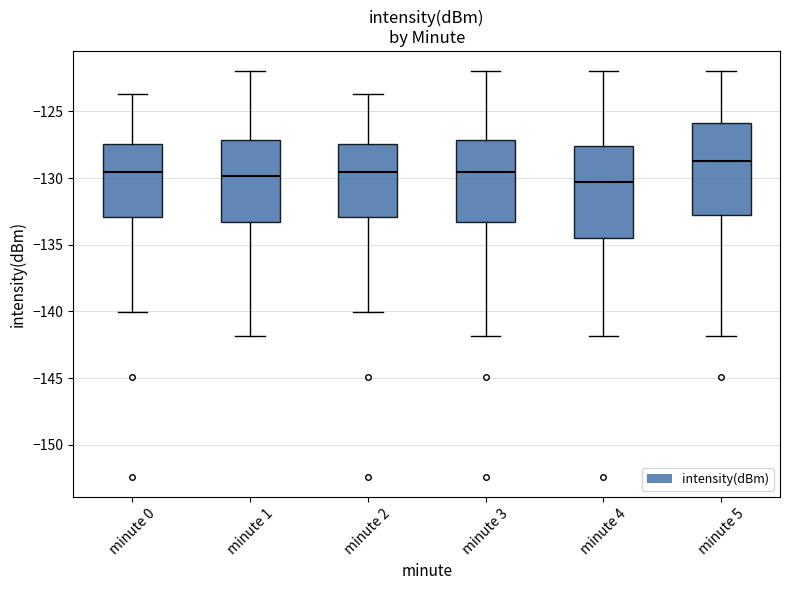

Reading left to right, read every box against the y-axis: the position of its median line, the range the box covers, and the ends of its whiskers. The values are not printed on the chart, so give them approximately, as read against the axis.

minute 0: median -129.5, box -133.0 to -127.5, whiskers -140.0 to -123.5
minute 1: median -130.0, box -133.5 to -127.0, whiskers -142.0 to -122.0
minute 2: median -129.5, box -133.0 to -127.5, whiskers -140.0 to -123.5
minute 3: median -129.5, box -133.5 to -127.0, whiskers -142.0 to -122.0
minute 4: median -130.5, box -134.5 to -127.5, whiskers -142.0 to -122.0
minute 5: median -128.5, box -133.0 to -126.0, whiskers -142.0 to -122.0